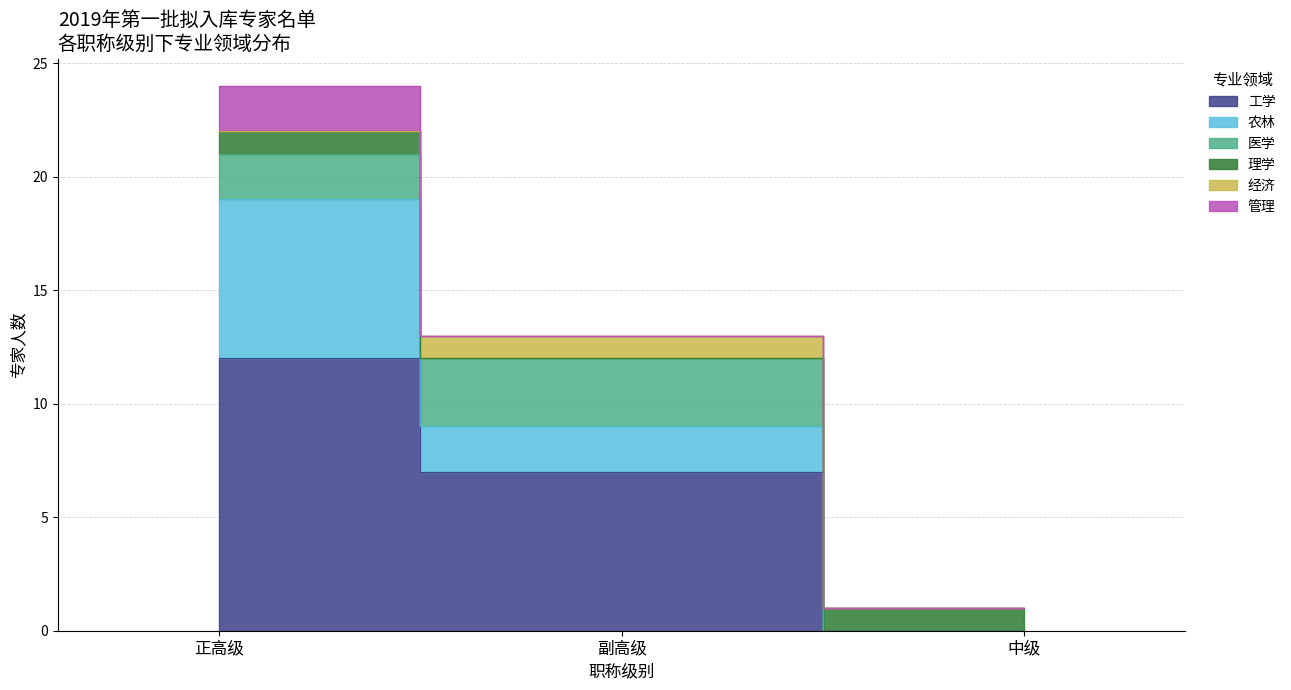

True or false: 农林 and 理学 intersect in this chart.

False